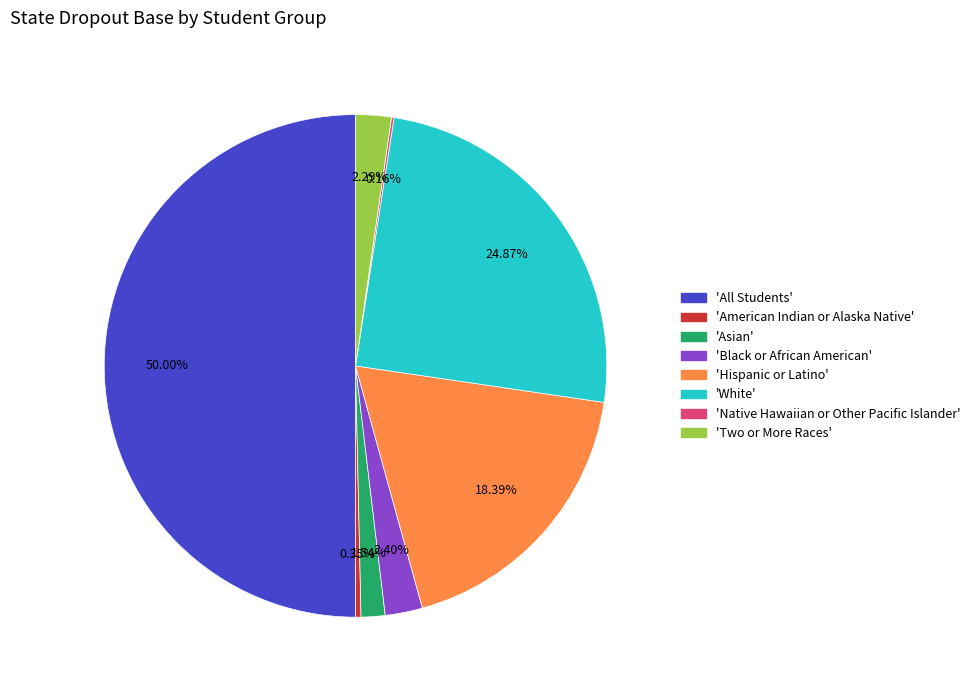

What is the largest slice in the pie chart?

'All Students'